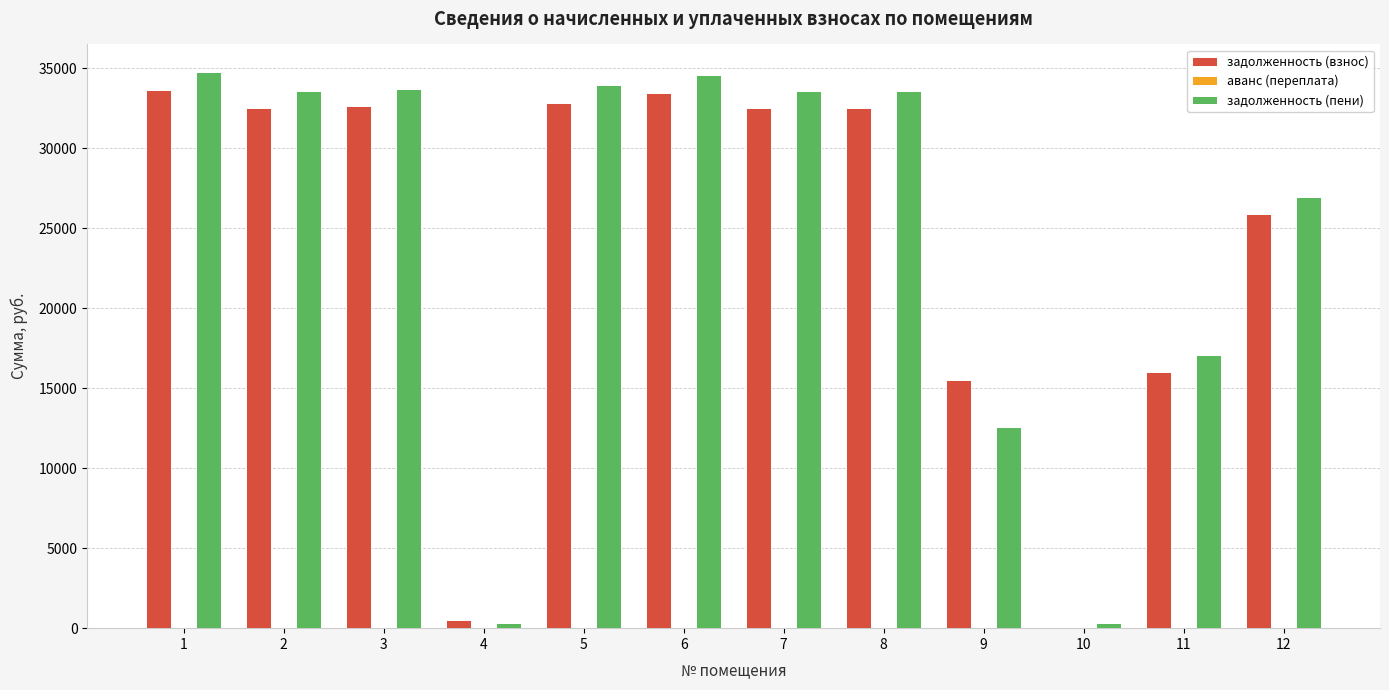

Which series has the widest spread of values?

задолженность (пени)